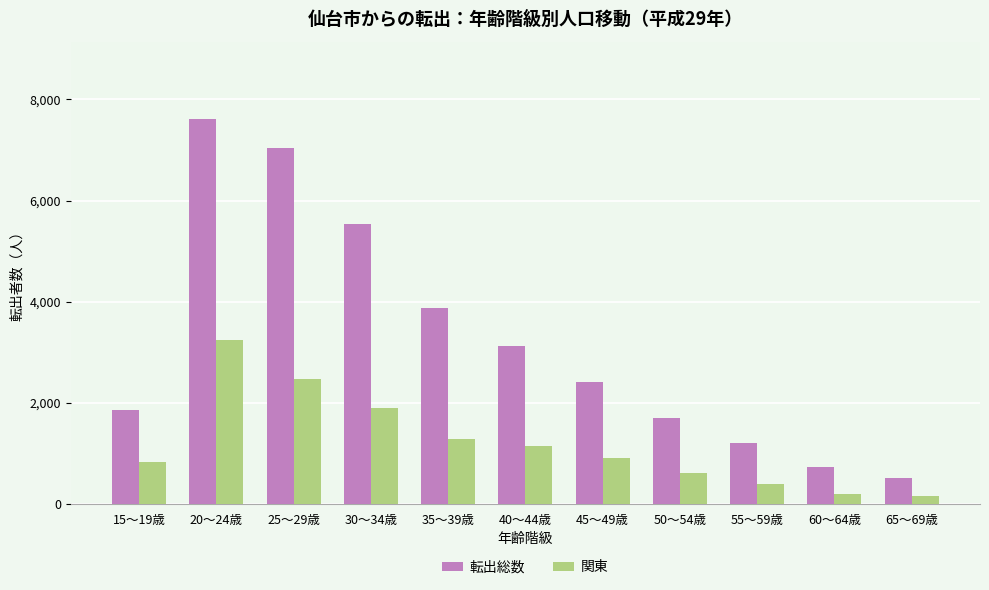

What is the label of the 5th bar from the right?

45～49歳